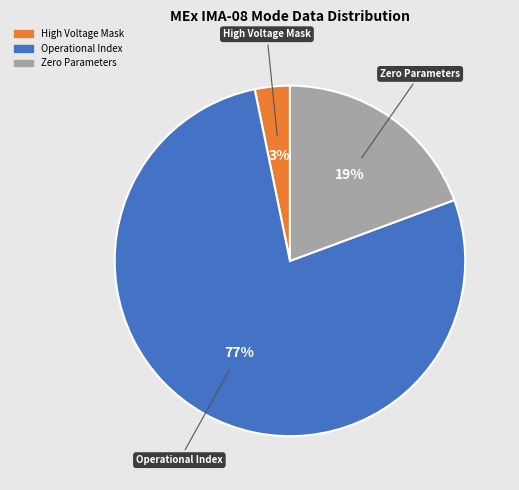

To the nearest percent, what is the average slice percentage?

33%